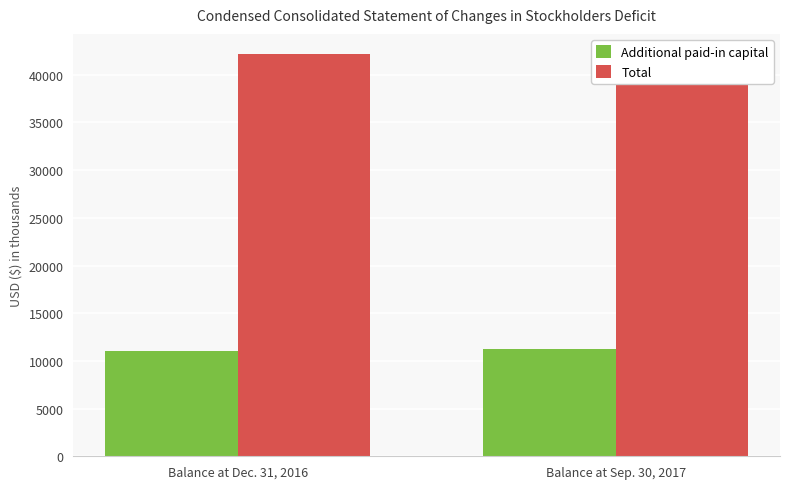

Are the bars grouped side by side (vs. stacked)?

Yes